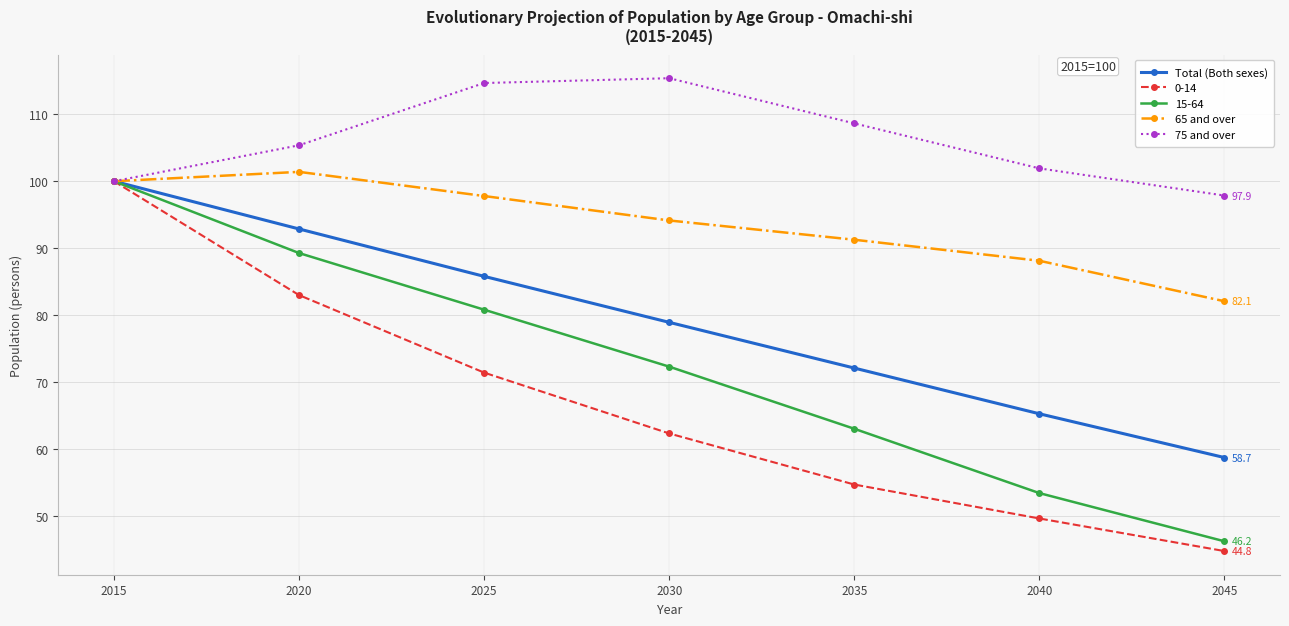

How many lines are shown in the chart?

5